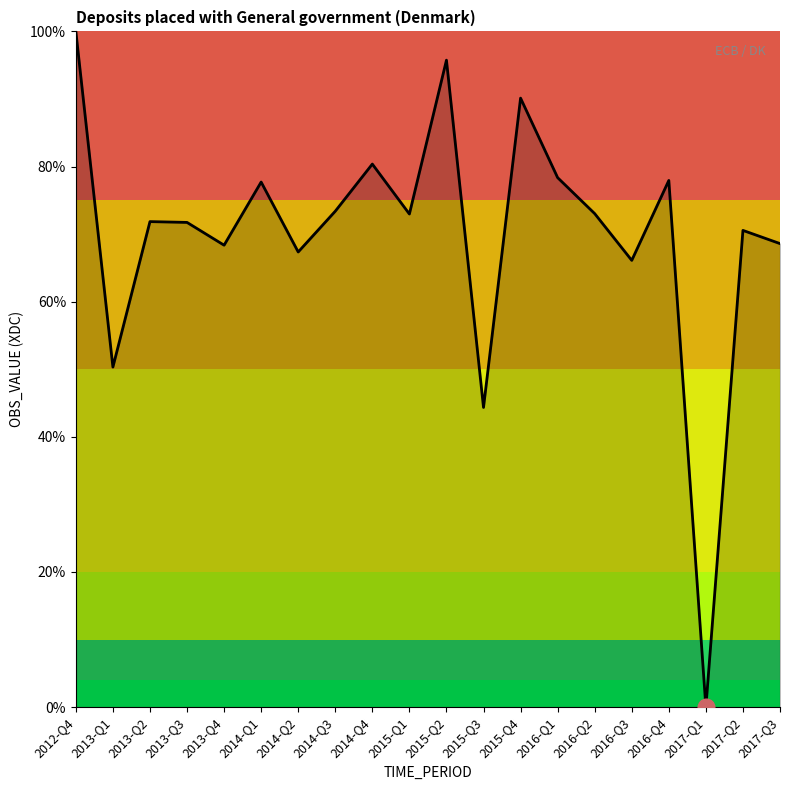

What position from the right is 2014-Q4?

12